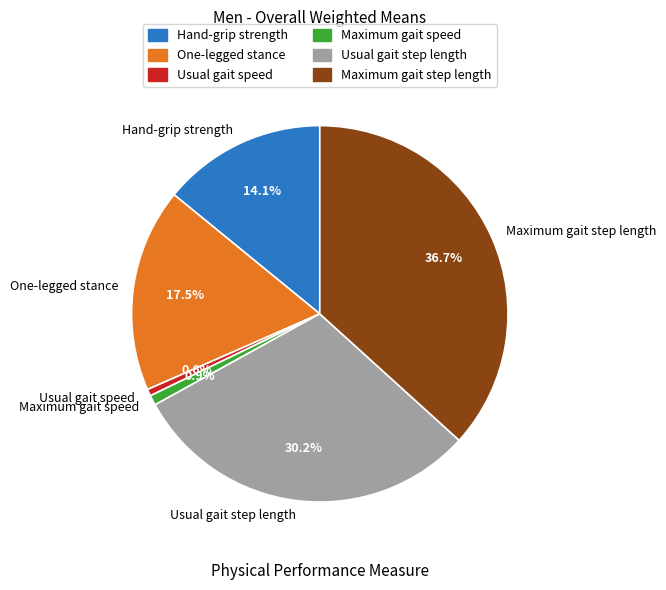

To the nearest percent, what percentage of the pie is Maximum gait speed?

1%